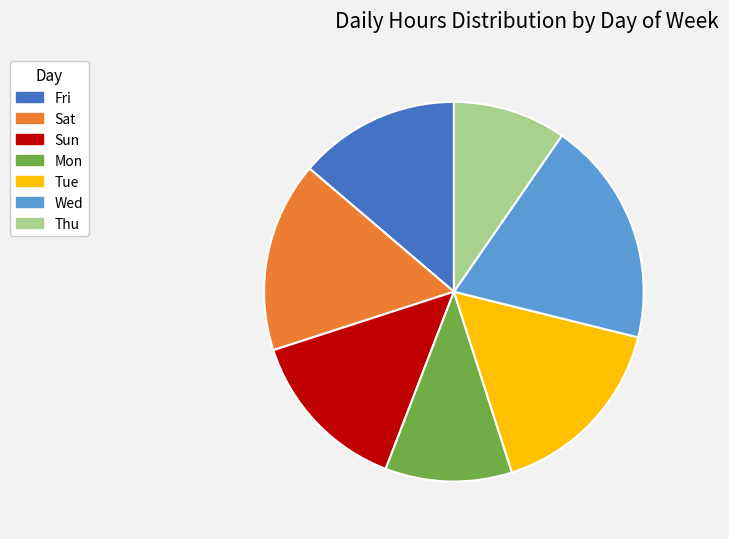

Approximately how many times larger is the value at Sat compared to Wed?

0.8